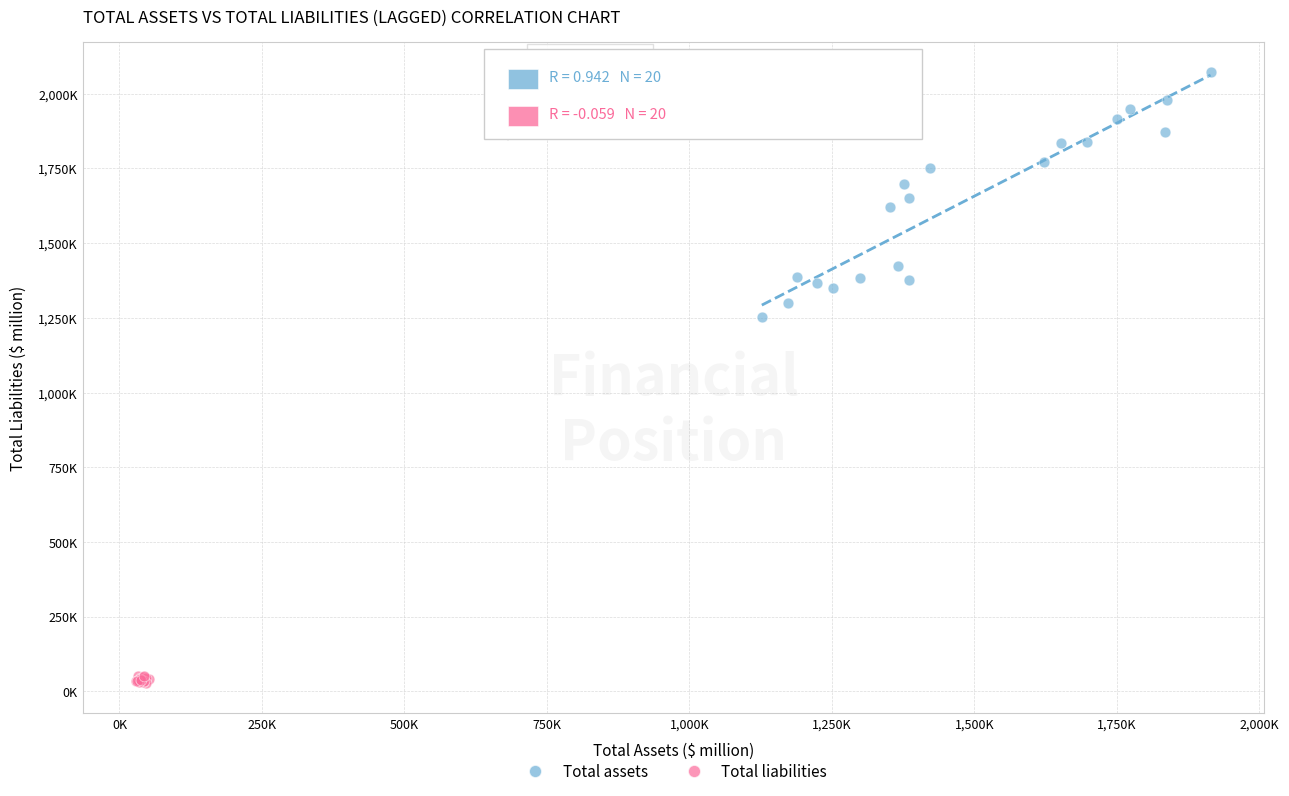

Which series reaches the maximum Y coordinate?

Total assets